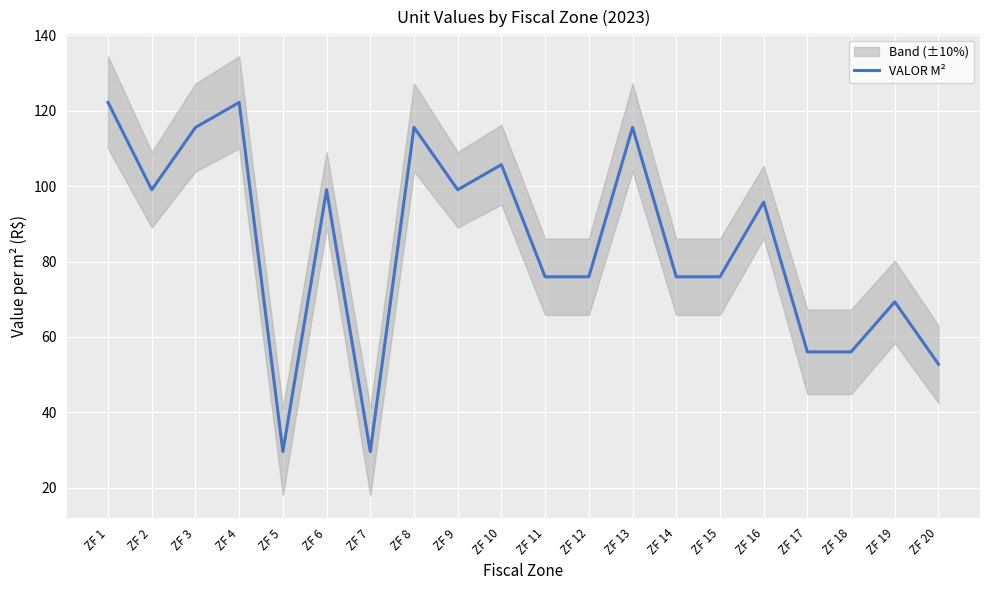

Rank the categories by value from highest to lowest.

ZF 1, ZF 4, ZF 8, ZF 13, ZF 3, ZF 10, ZF 2, ZF 6, ZF 9, ZF 16, ZF 11, ZF 12, ZF 14, ZF 15, ZF 19, ZF 17, ZF 18, ZF 20, ZF 5, ZF 7